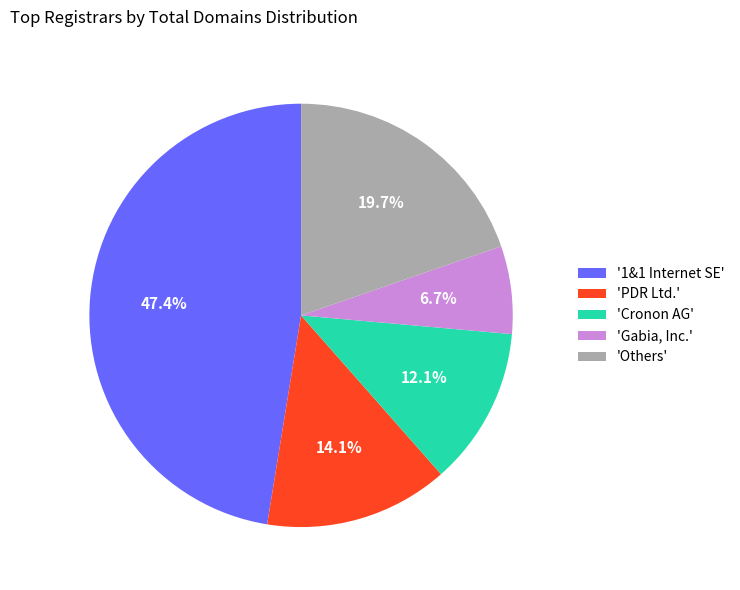

Is there any slice that represents more than half of the pie?

No